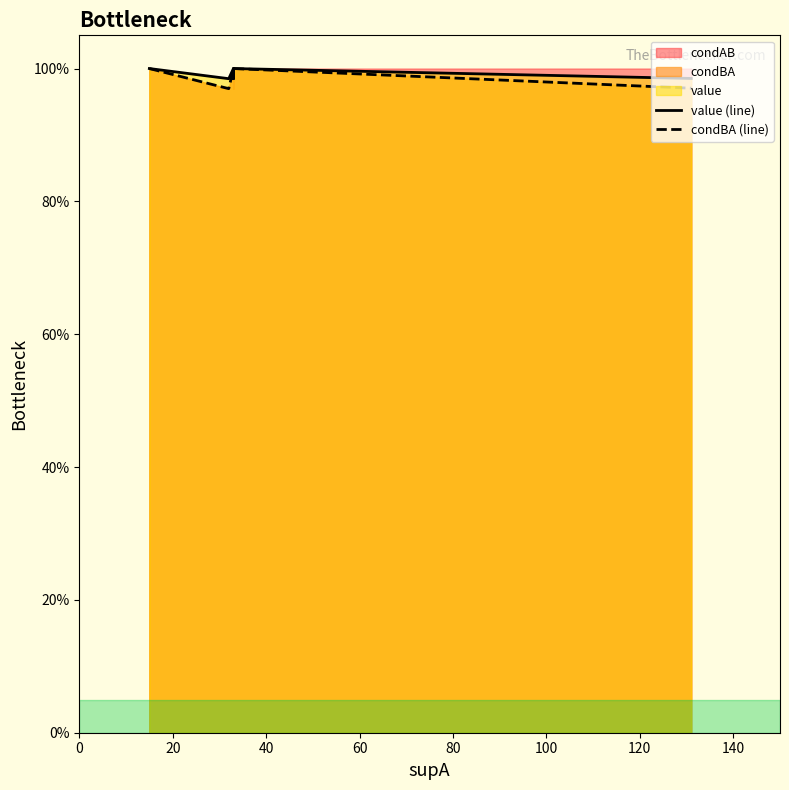

True or false: value (line) has a value of 1.0 at 20.

True